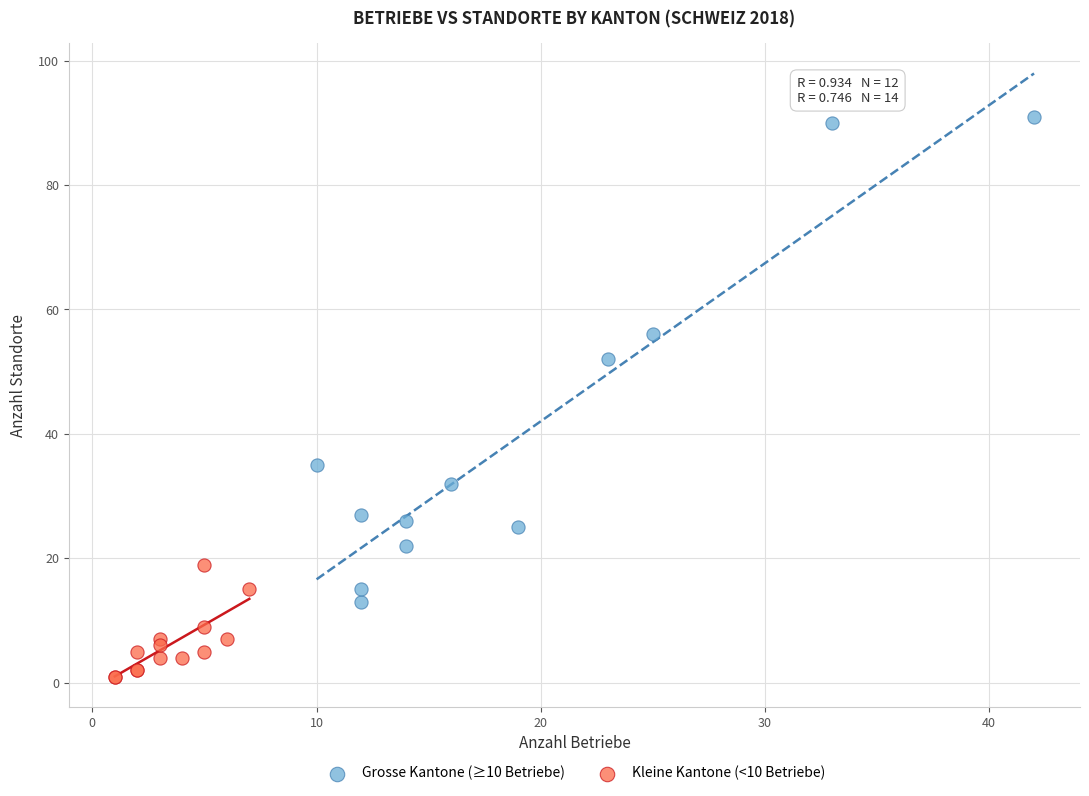

Which series contains the highest Y value?

Grosse Kantone (≥10 Betriebe)